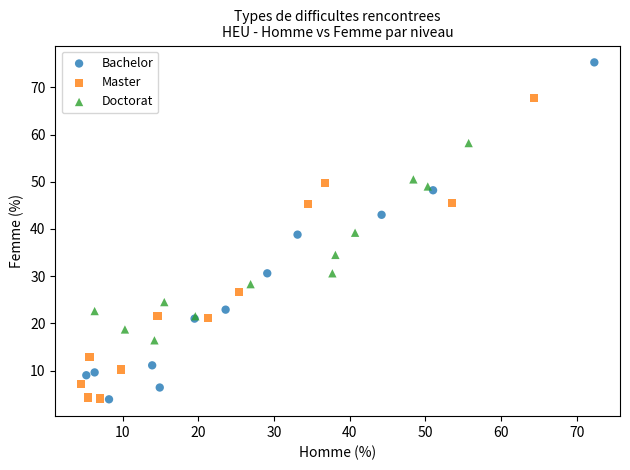

What are all the series names shown in the legend?

Bachelor, Master, Doctorat